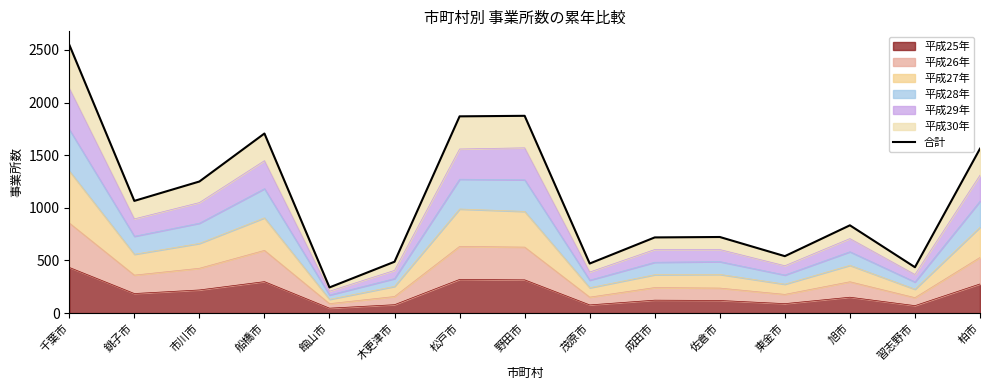

Reading left to right, what are all the values shown in this chart?

2549	1066	1250	1706	244	488	1869	1874	471	719	723	541	834	436	1562